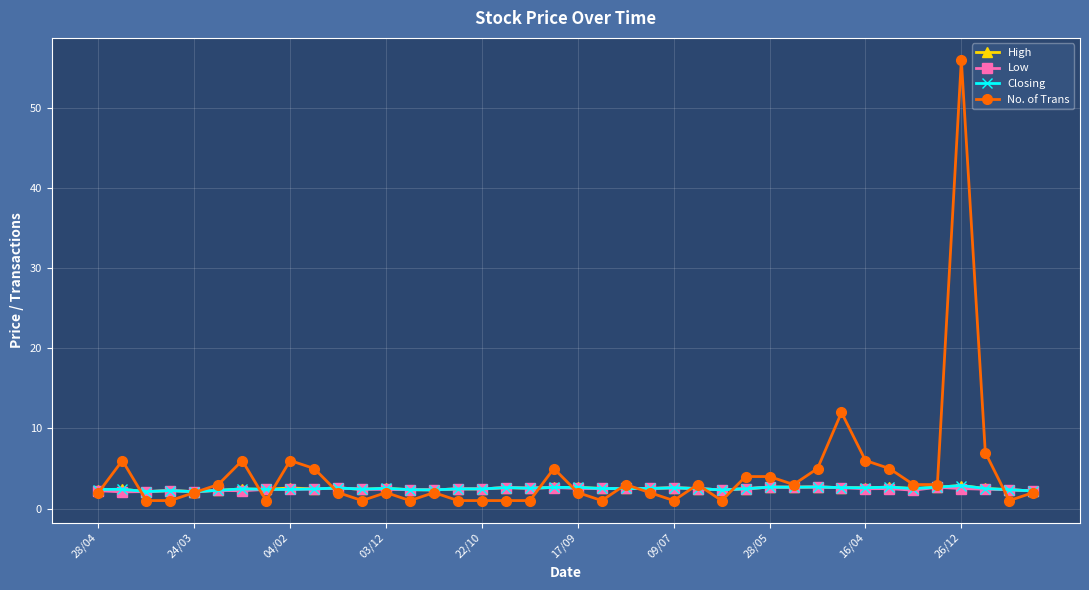

Which series has the largest range (max minus min)?

No. of Trans